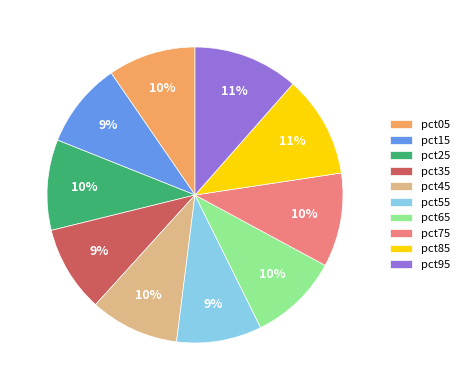

What percentage is the pct45 slice, to the nearest percent?

10%